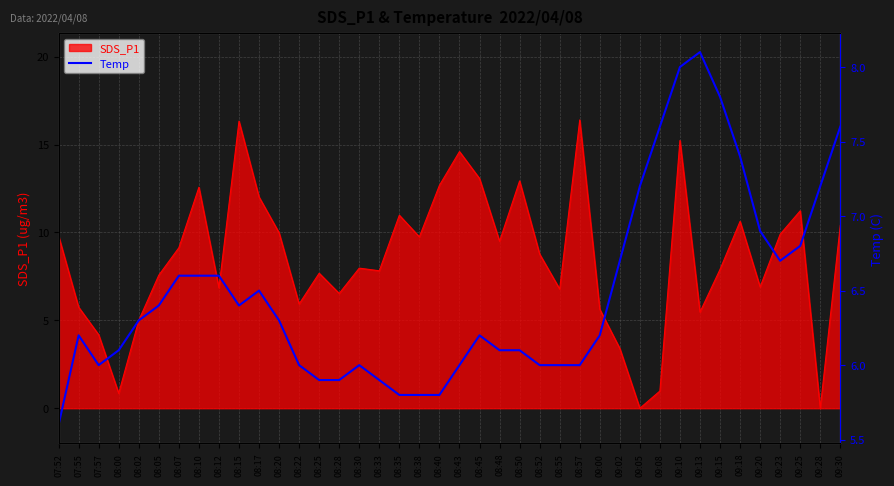

What is the maximum value for SDS_P1?

16.4